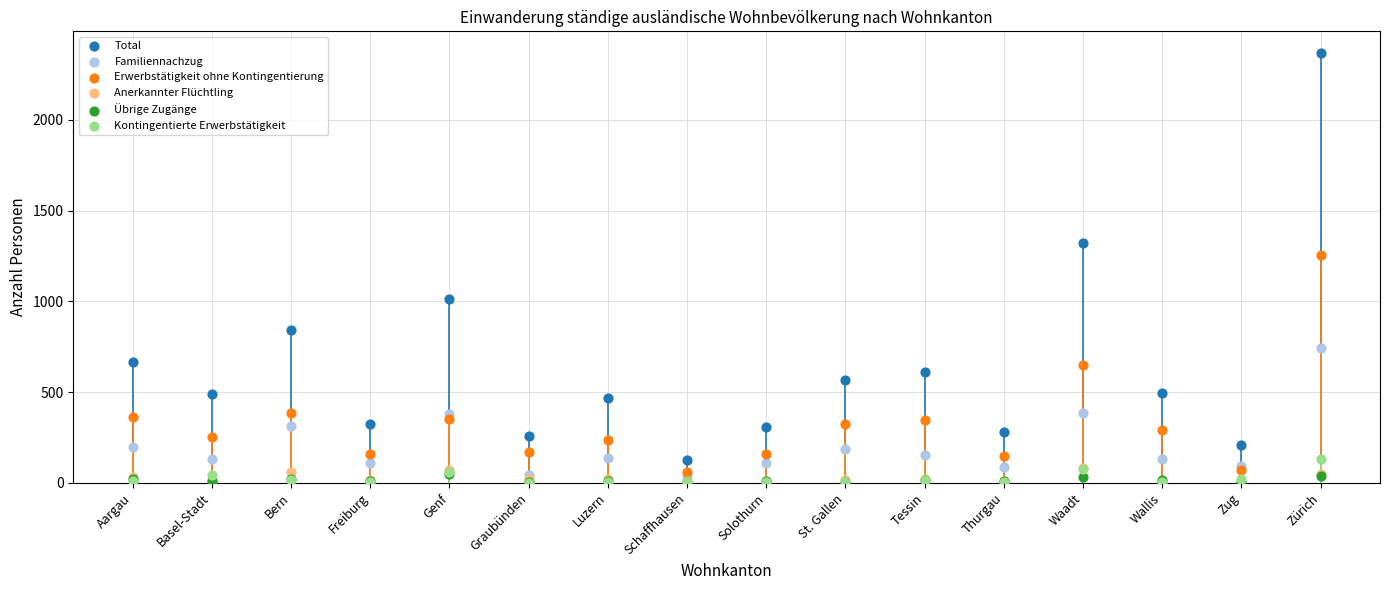

What are all the series names shown in the legend?

Total, Familiennachzug, Erwerbstätigkeit ohne Kontingentierung, Anerkannter Flüchtling, Übrige Zugänge, Kontingentierte Erwerbstätigkeit